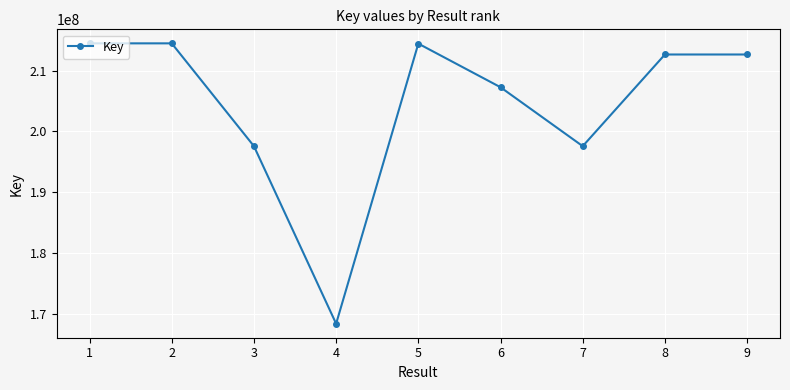

The value at 8 is 212652086. True or false?

True